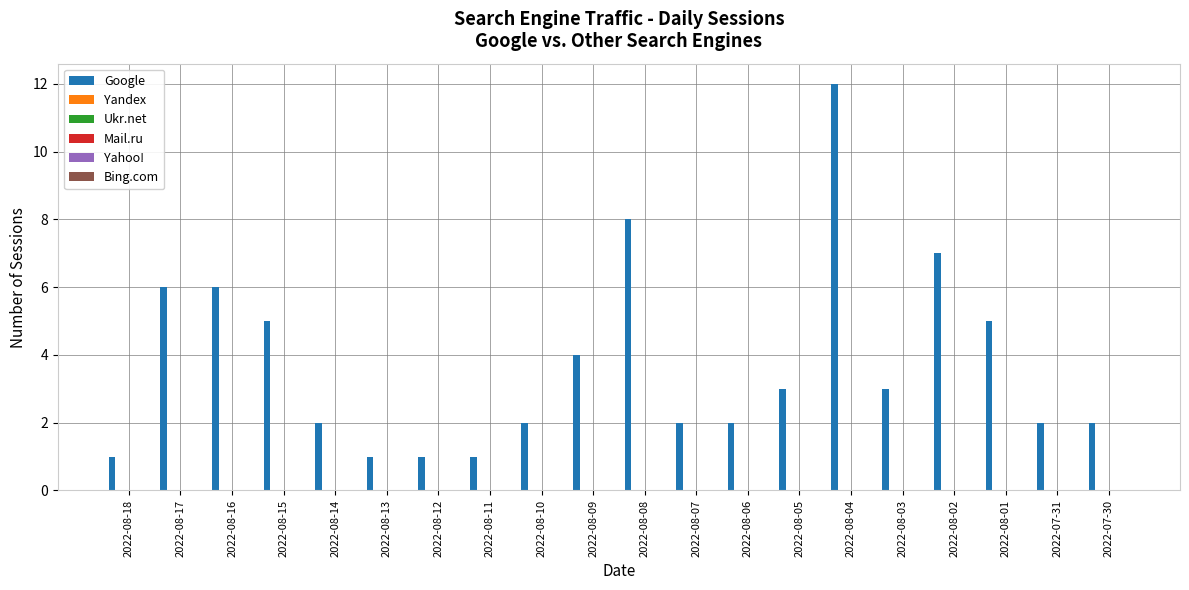

What is the average value?

4